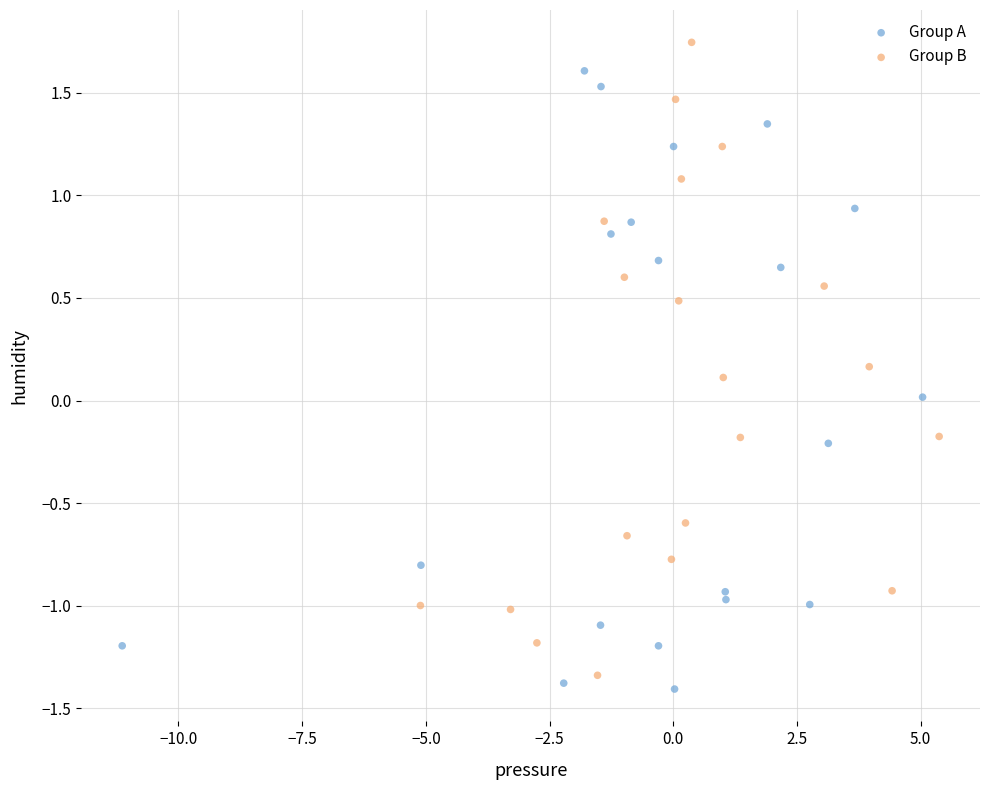

What are all the series names shown in the legend?

Group A, Group B